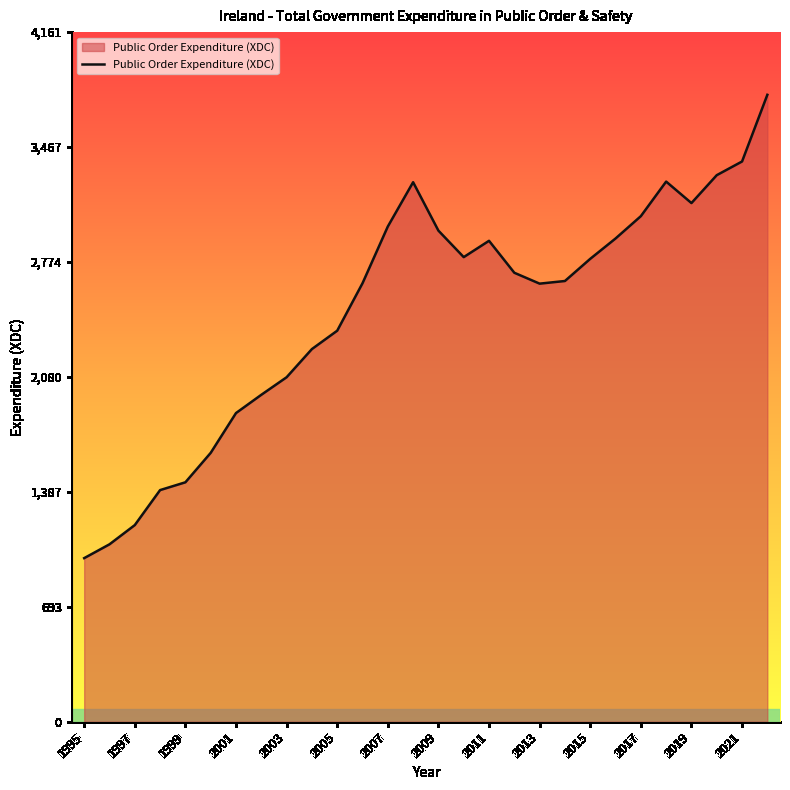

Does the chart display data point markers on the line(s)?

No